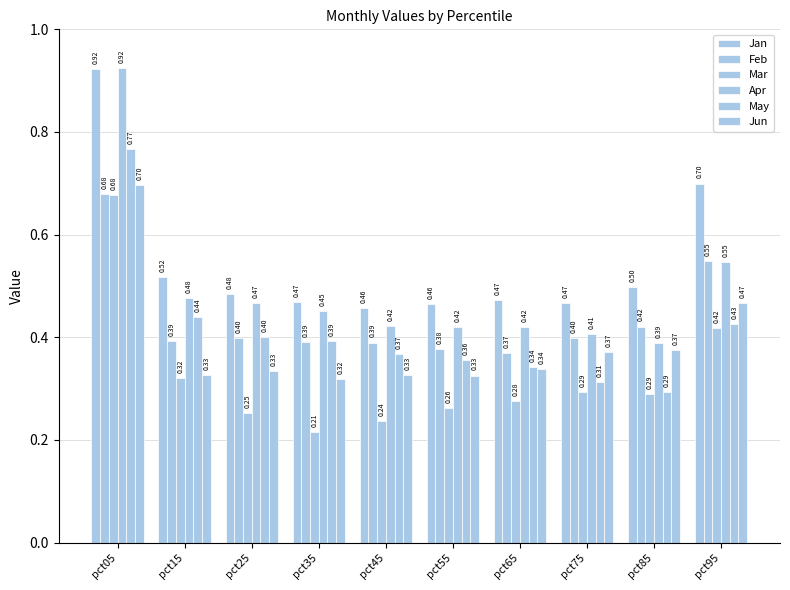

Are the bars horizontal?

No